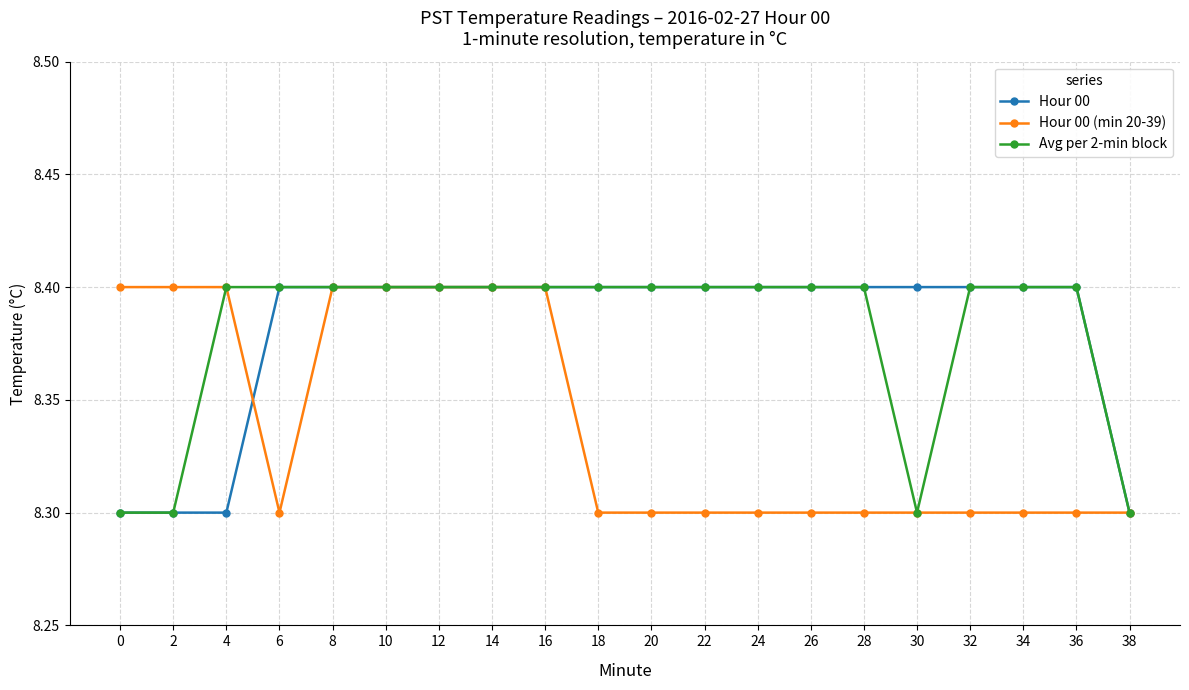

What are all the series names shown in the legend?

Hour 00, Hour 00 (min 20-39), Avg per 2-min block